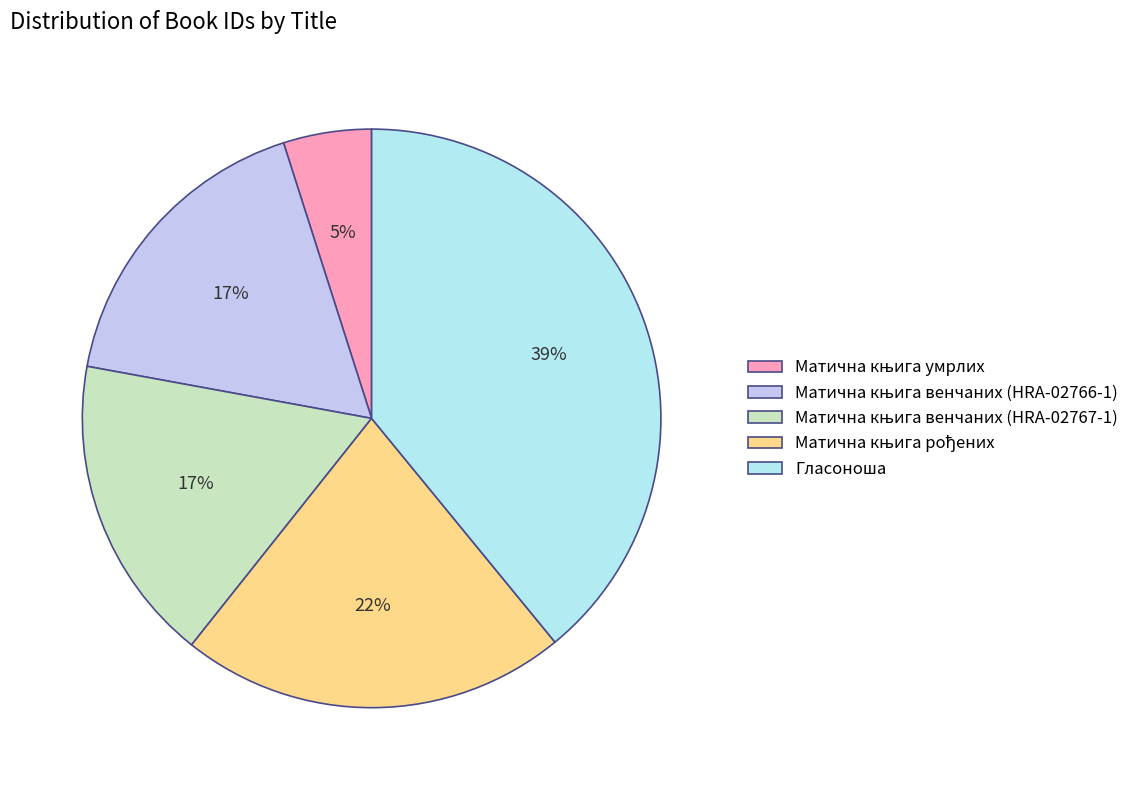

To the nearest percent, what is the combined percentage of Матична књига венчаних (HRA-02766-1) and Матична књига умрлих?

22%